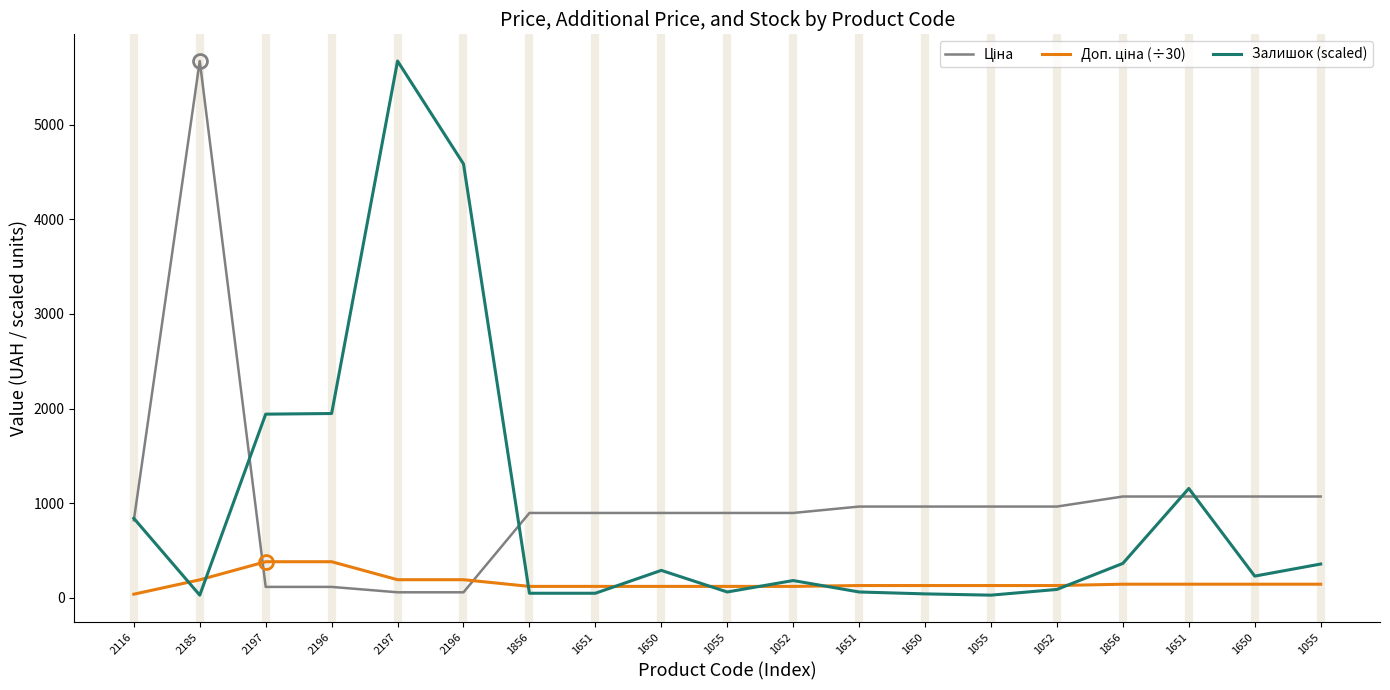

Rank the categories by Залишок (scaled) value from lowest to highest.

2185, 1055, 1650, 1856, 1651, 1055, 1651, 1052, 1052, 1650, 1650, 1055, 1856, 2116, 1651, 2197, 2196, 2196, 2197